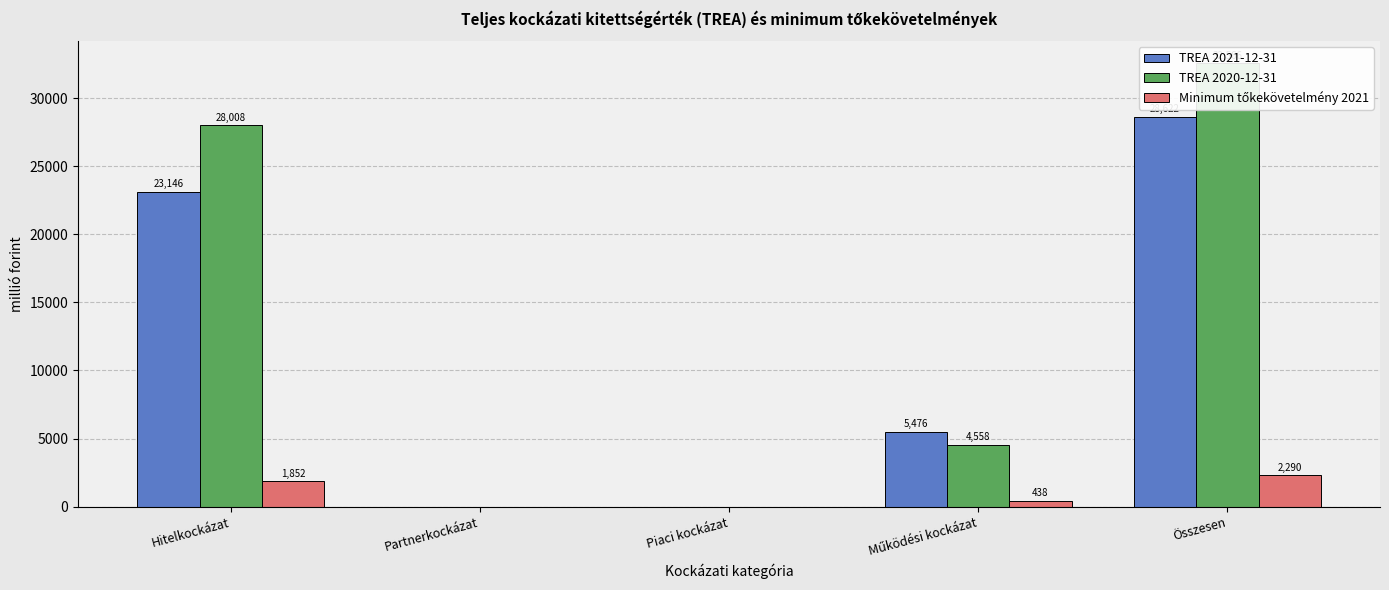

Is it true that TREA 2021-12-31 equals 5475.7 at Működési kockázat?

True